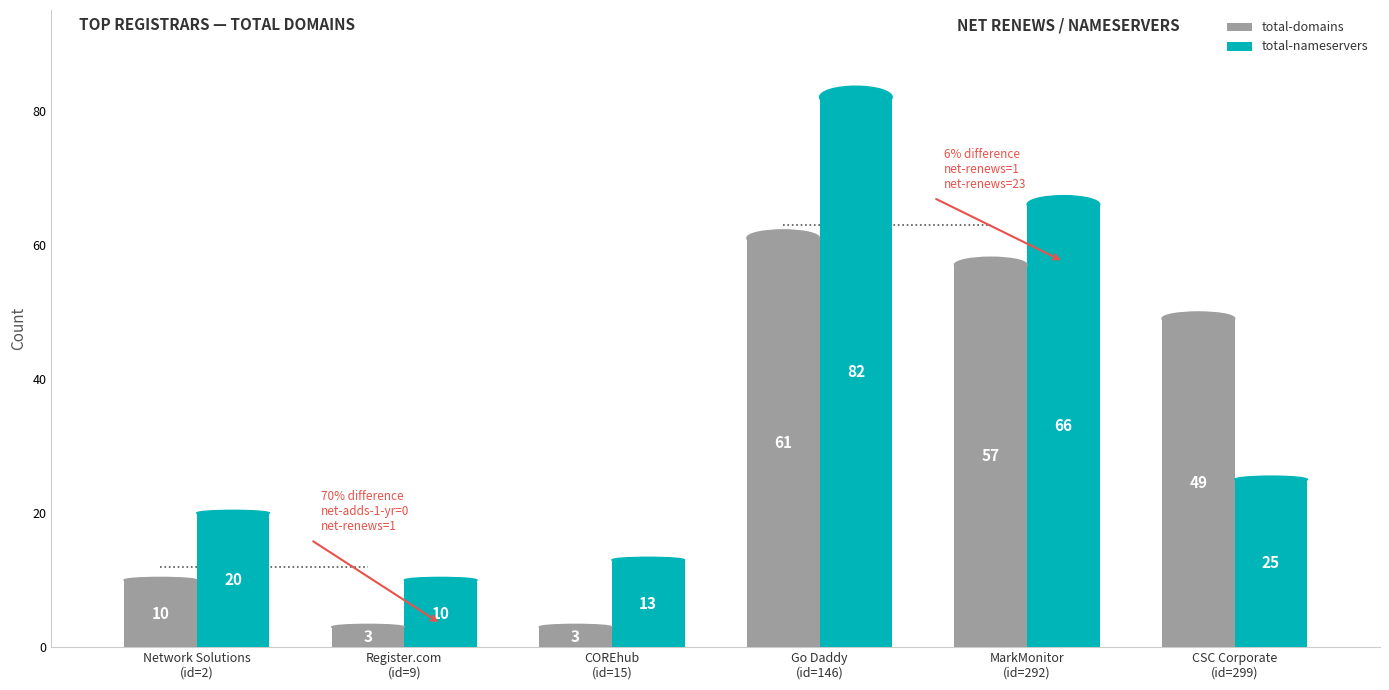

How many bars are there in total?

12